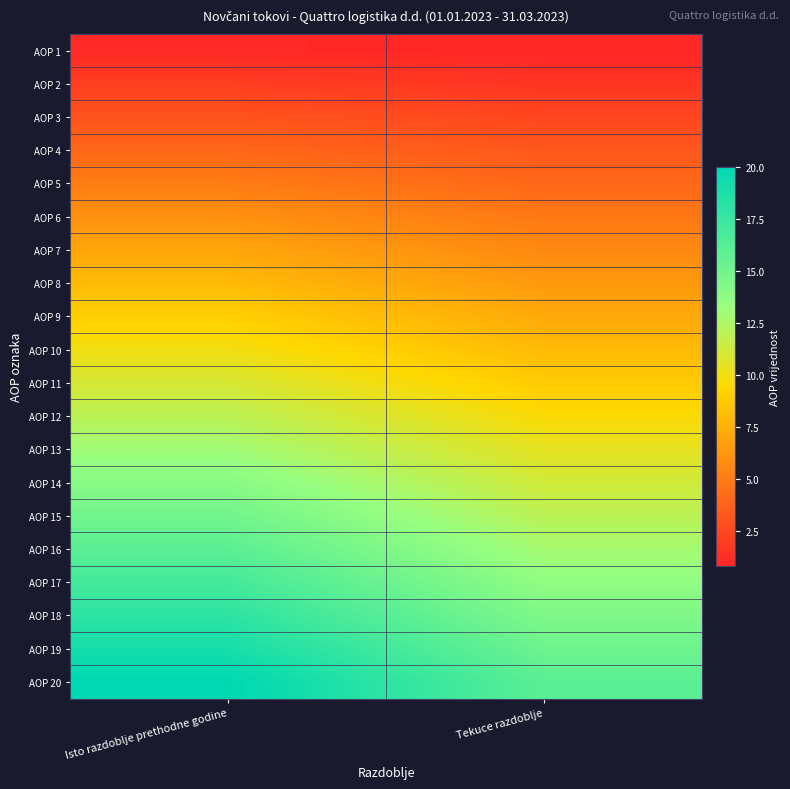

What is the total value across all series at Isto razdoblje prethodne godine?

210.0